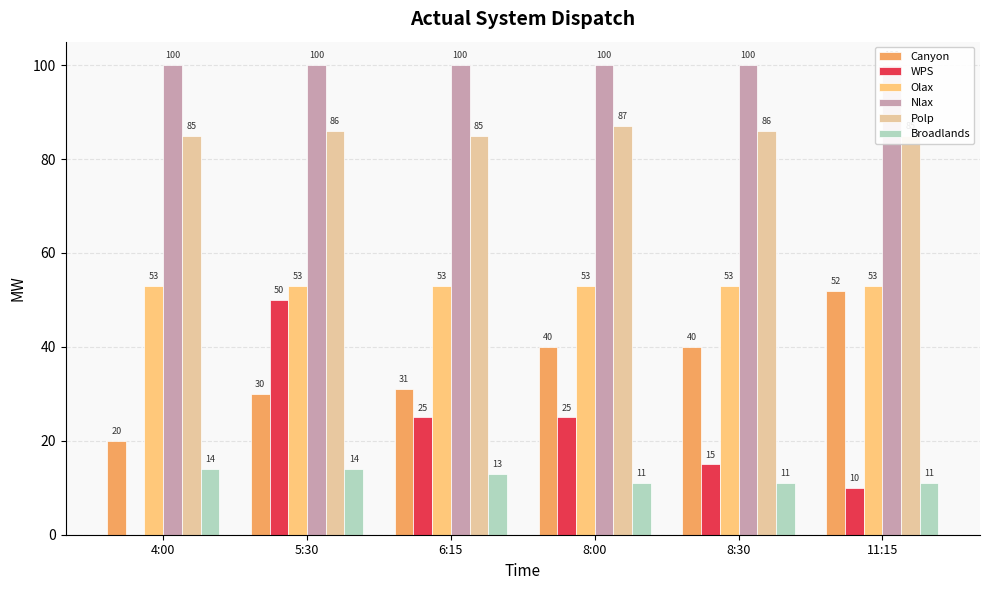

How many data points does each series have?

6